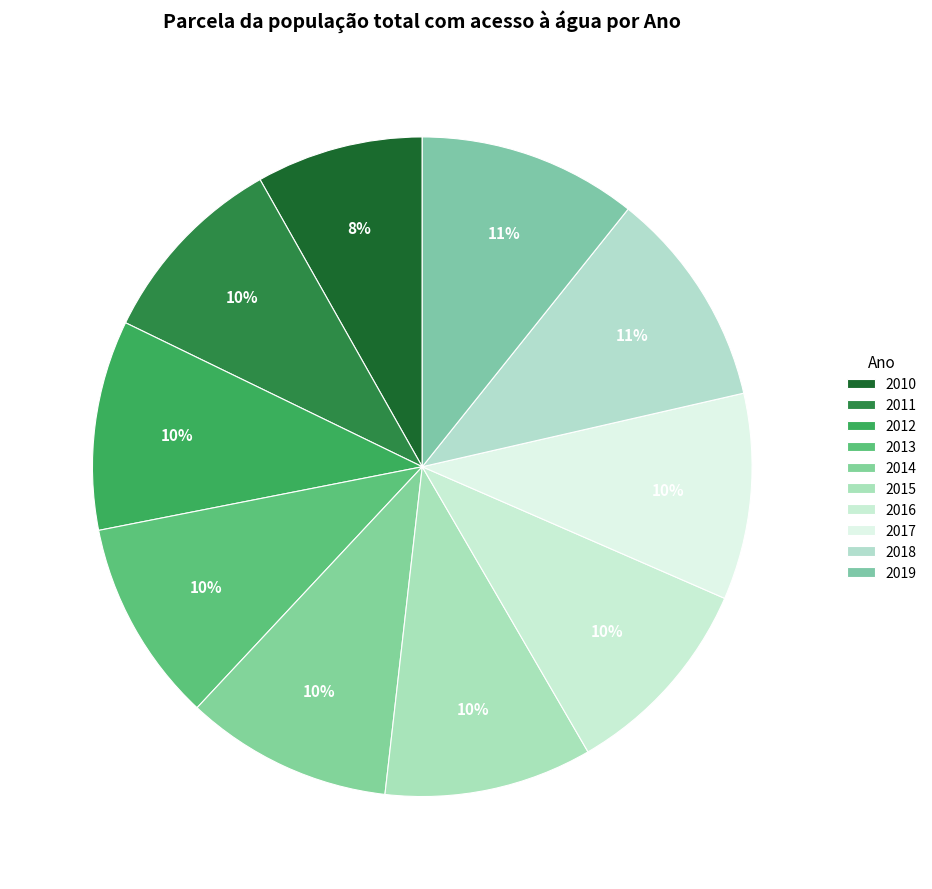

What percentage is NOT represented by 2019?

89.3%